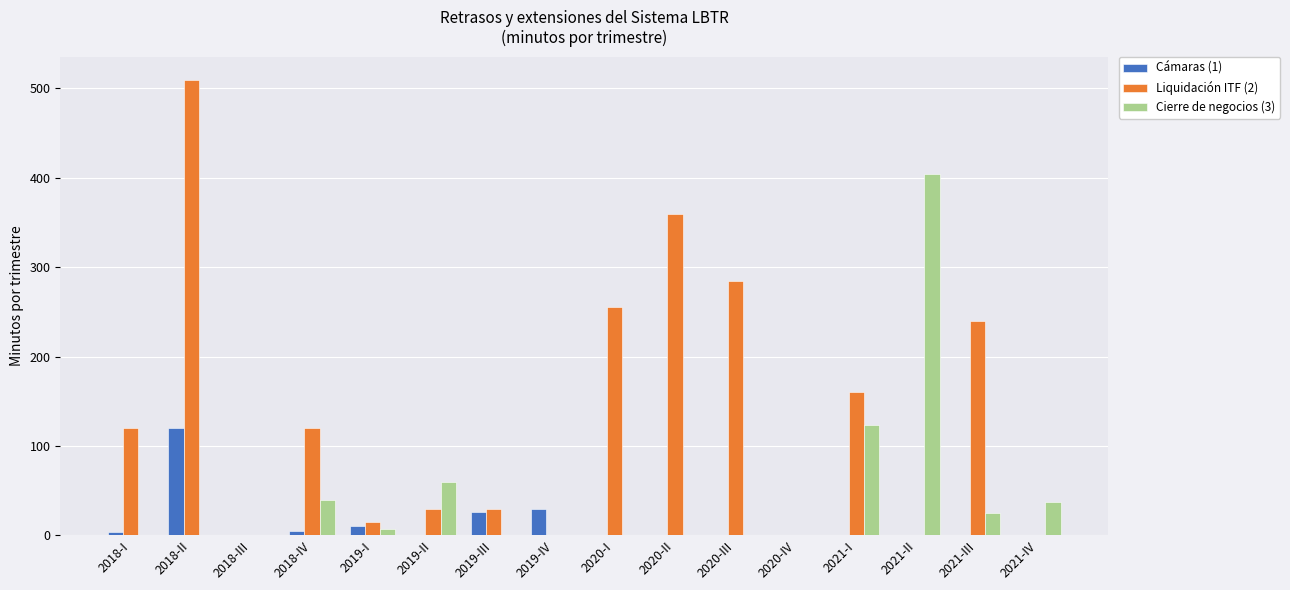

True or false: Cámaras (1) has a value of 0 at 2021-II.

True